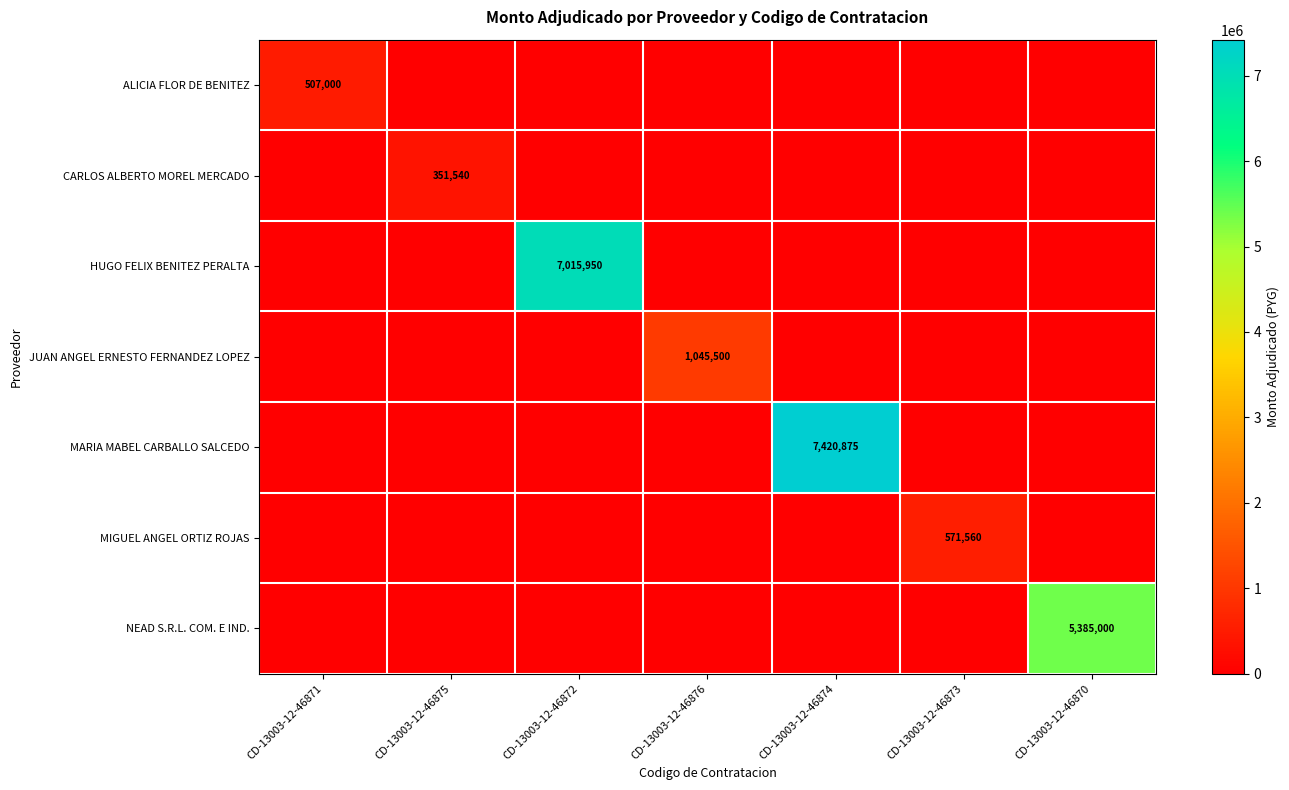

The HUGO FELIX BENITEZ PERALTA series shows 0 at CD-13003-12-46875. True or false?

True